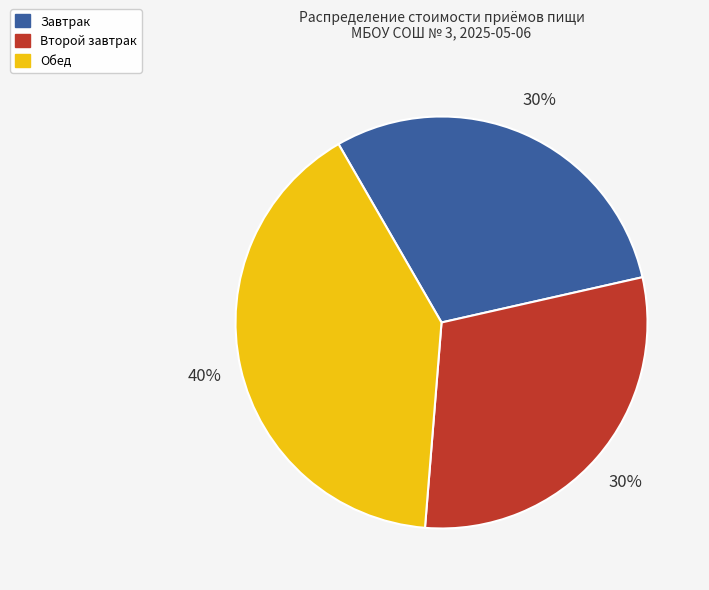

To the nearest percent, what is the average slice percentage?

33%